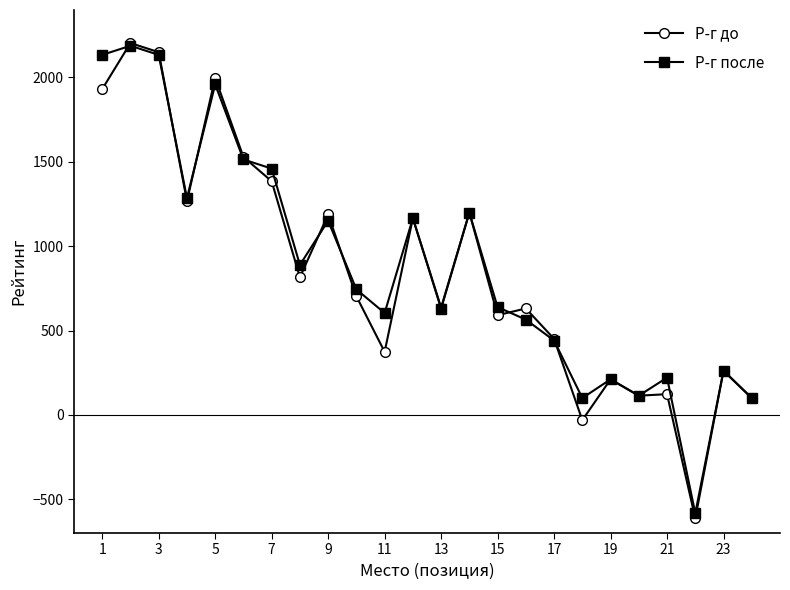

In Р-г до, how many points are lower than both neighbors (excluding endpoints)?

8